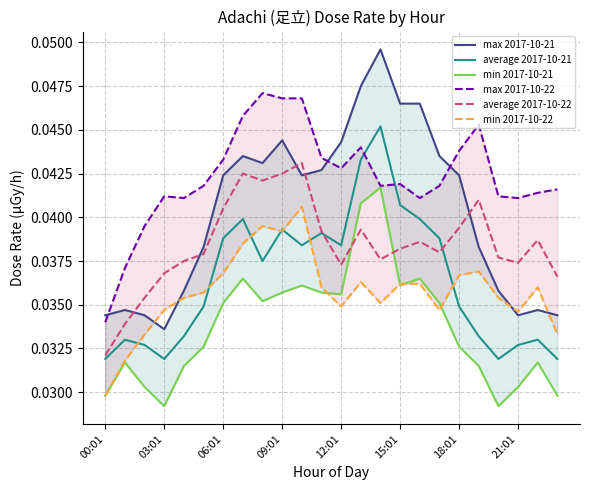

List the series in order of their peak value, lowest first.

min 2017-10-22, min 2017-10-21, average 2017-10-22, average 2017-10-21, max 2017-10-22, max 2017-10-21